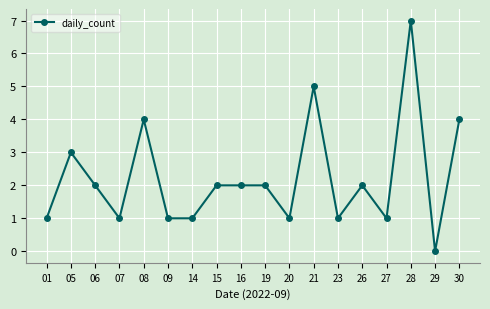

What is the change in value from 29 to 30?

+4